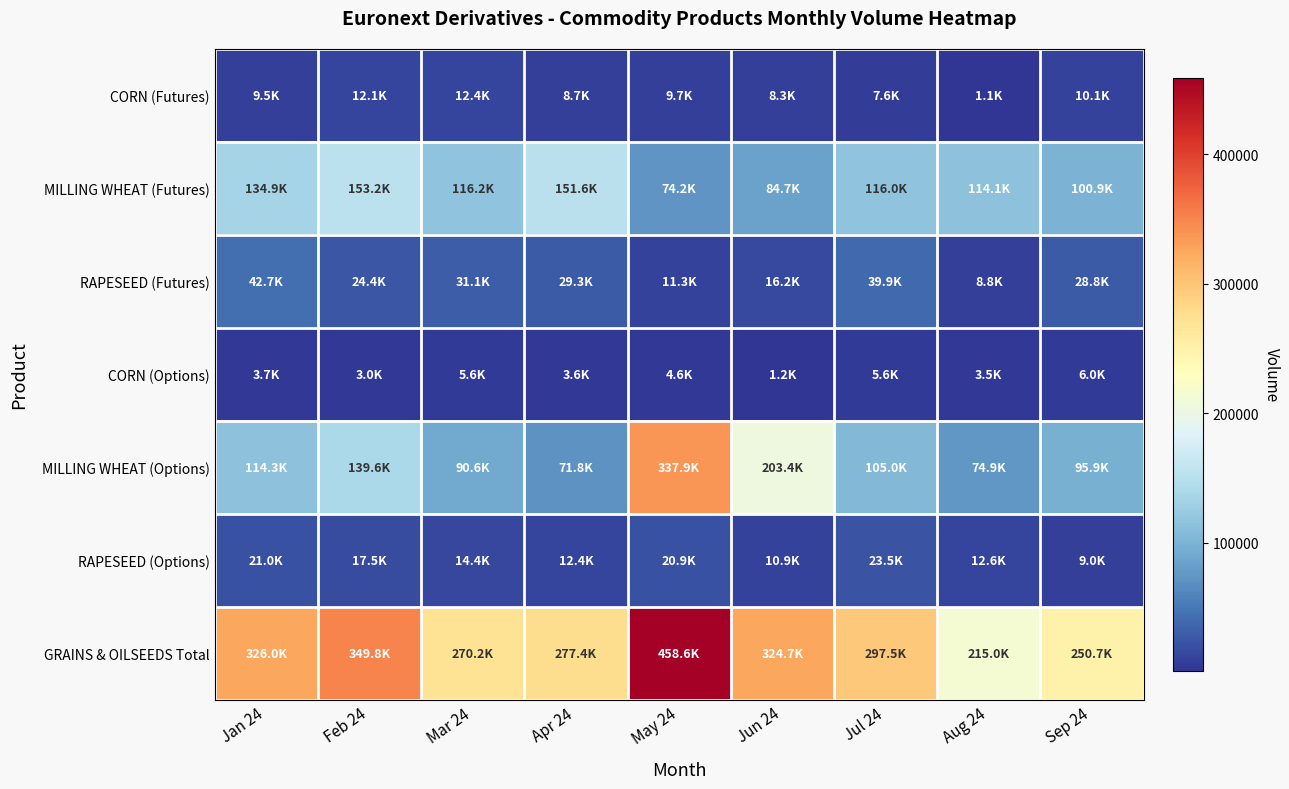

What is the maximum value shown in the chart?

458609